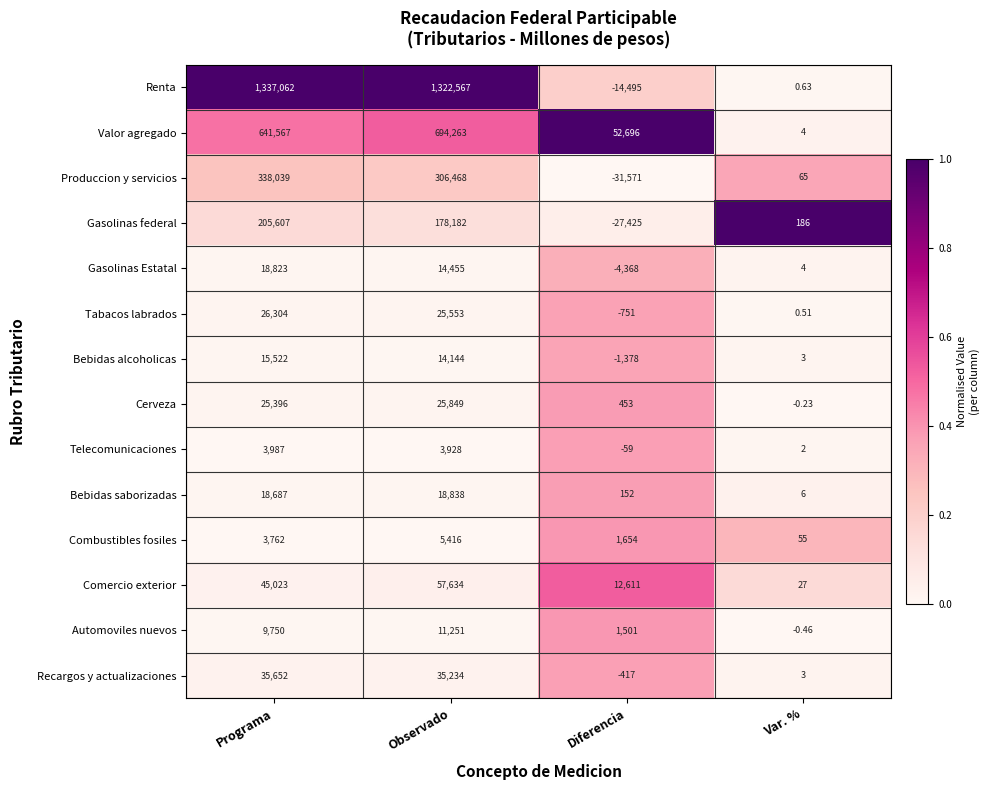

Which series has the widest spread of values?

Renta